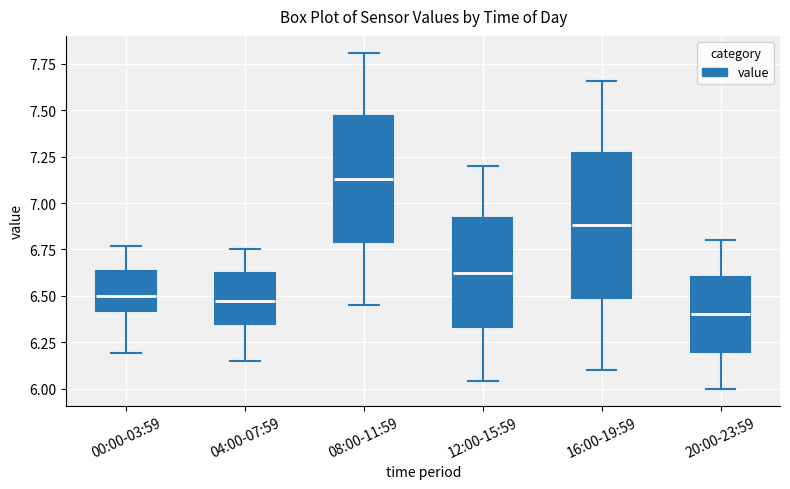

Which box has the highest median line?

08:00-11:59